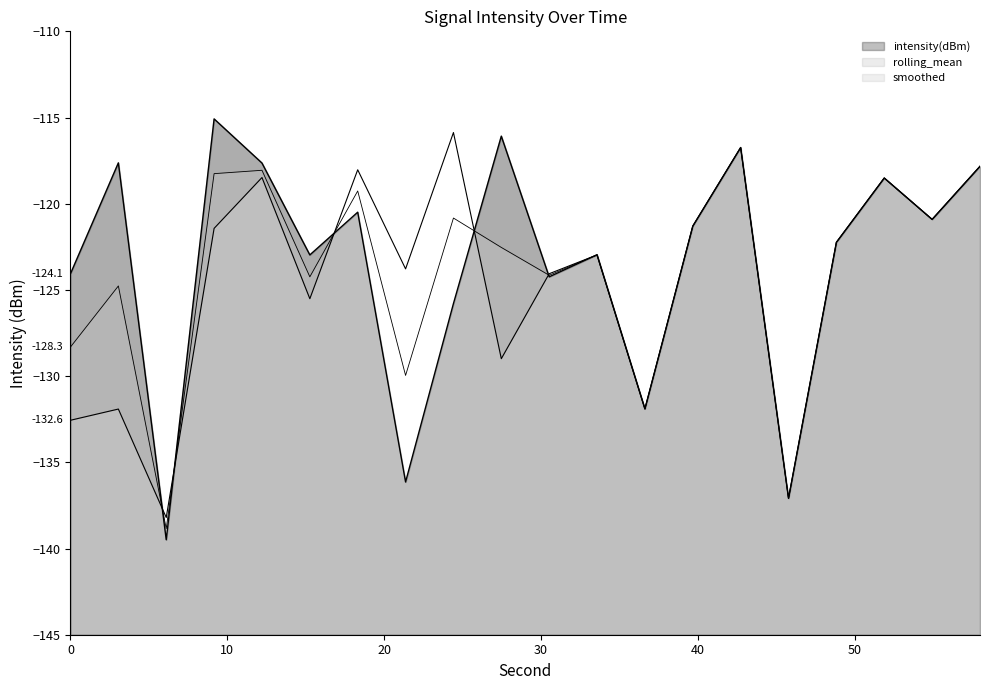

How many categories are shown in the chart?

20